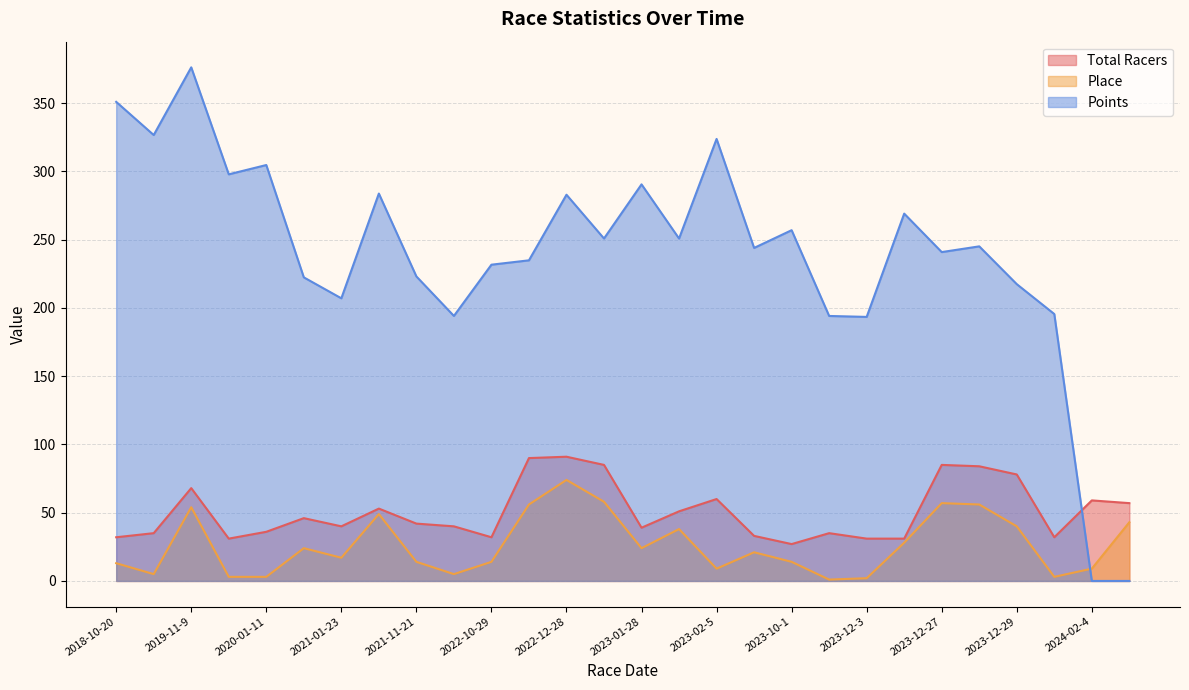

Rank the series at 2020-01-11 from lowest to highest value.

Place, Total Racers, Points